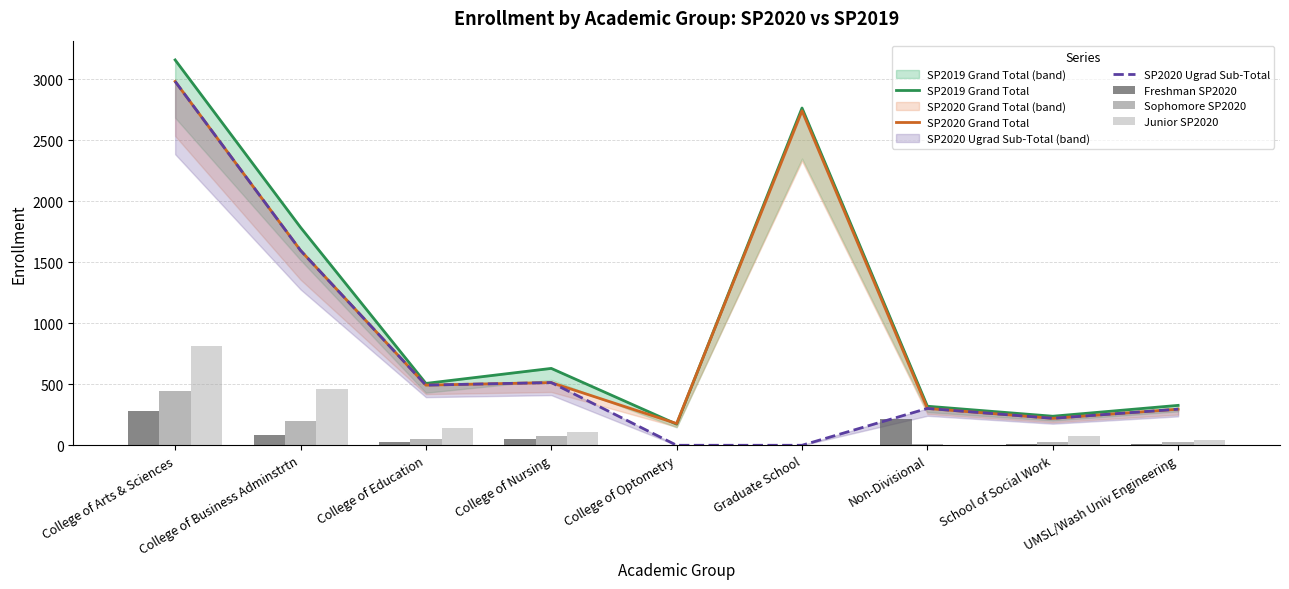

Which series has the largest total across all categories?

SP2019 Grand Total